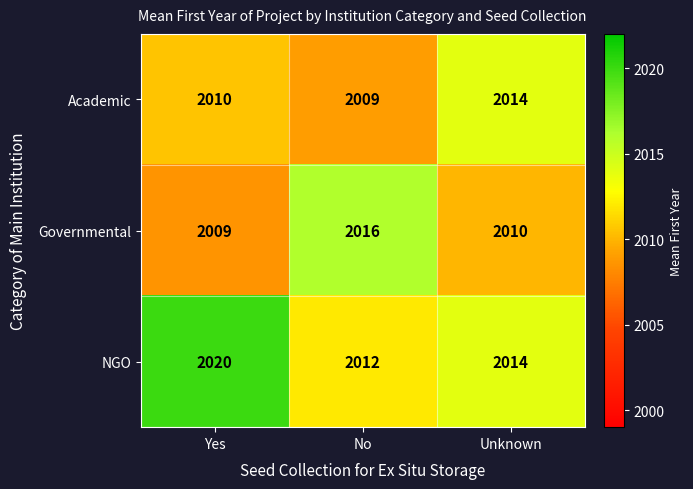

The Governmental series shows 2010 at Unknown. True or false?

True